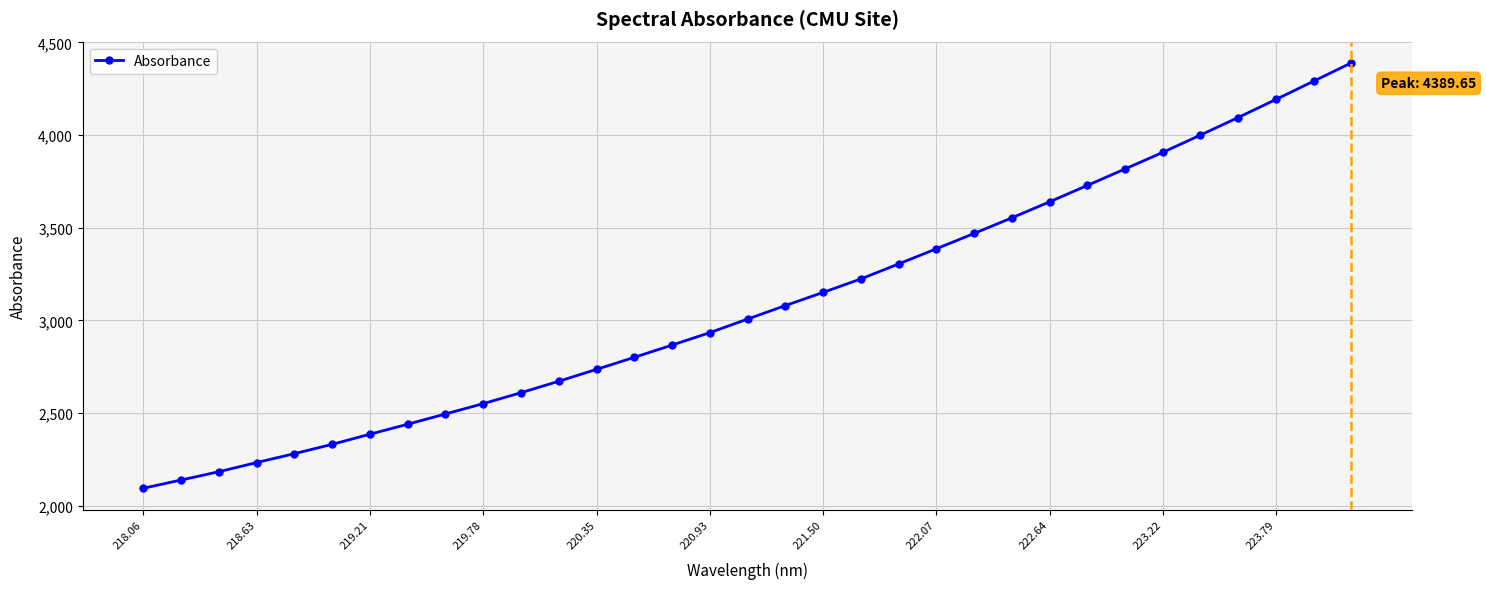

What is the value of the 2nd point from the left?

2138.0